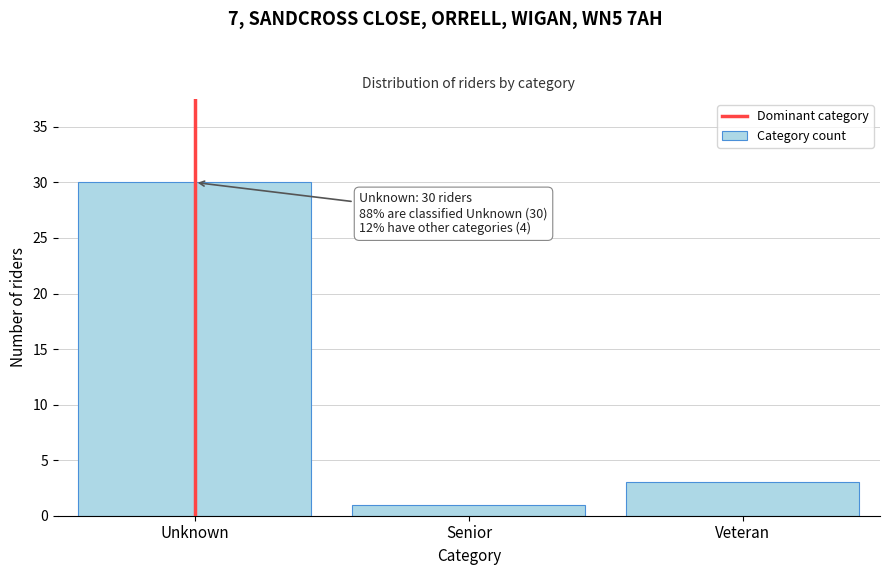

Reading left to right, transcribe all the data shown in this chart.

30	1	3